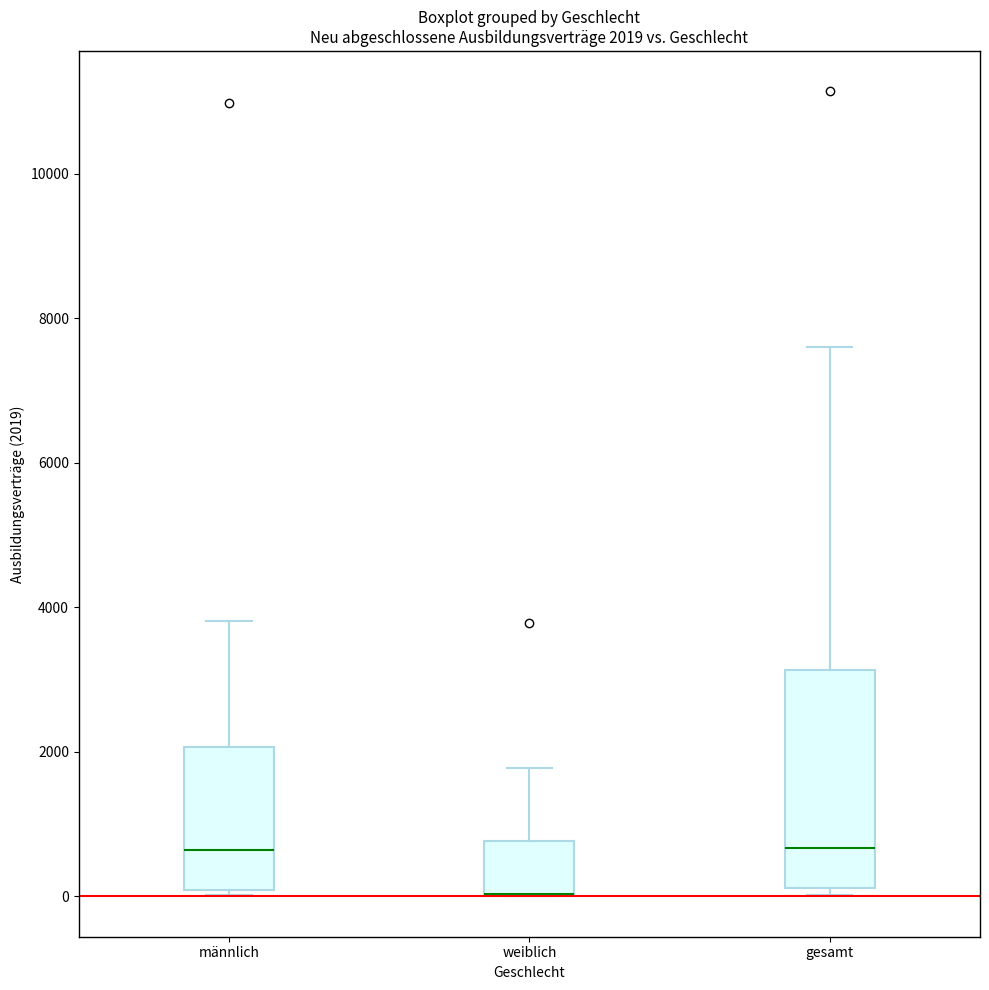

Which box is the tallest, from its lower edge to its upper edge?

gesamt